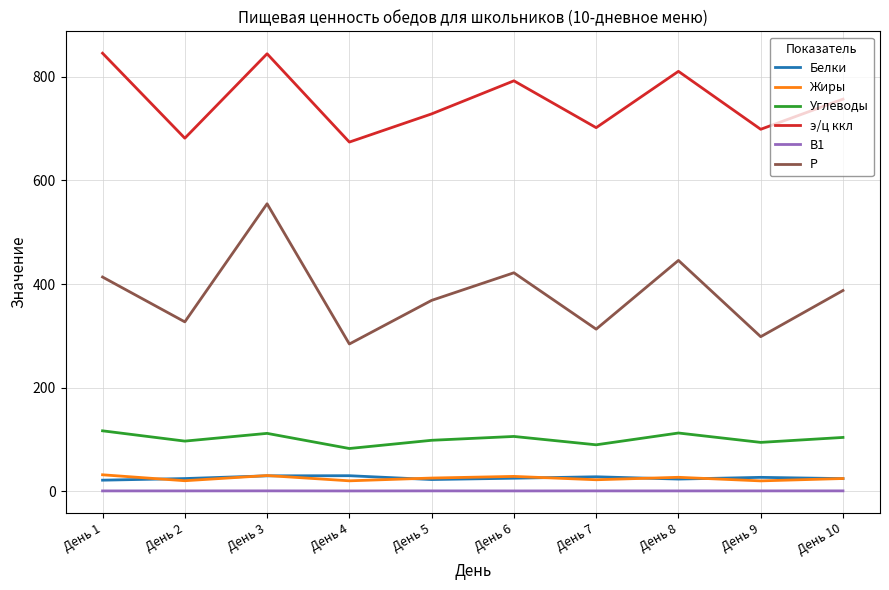

The value of Р at День 5 is 368.4. True or false?

True